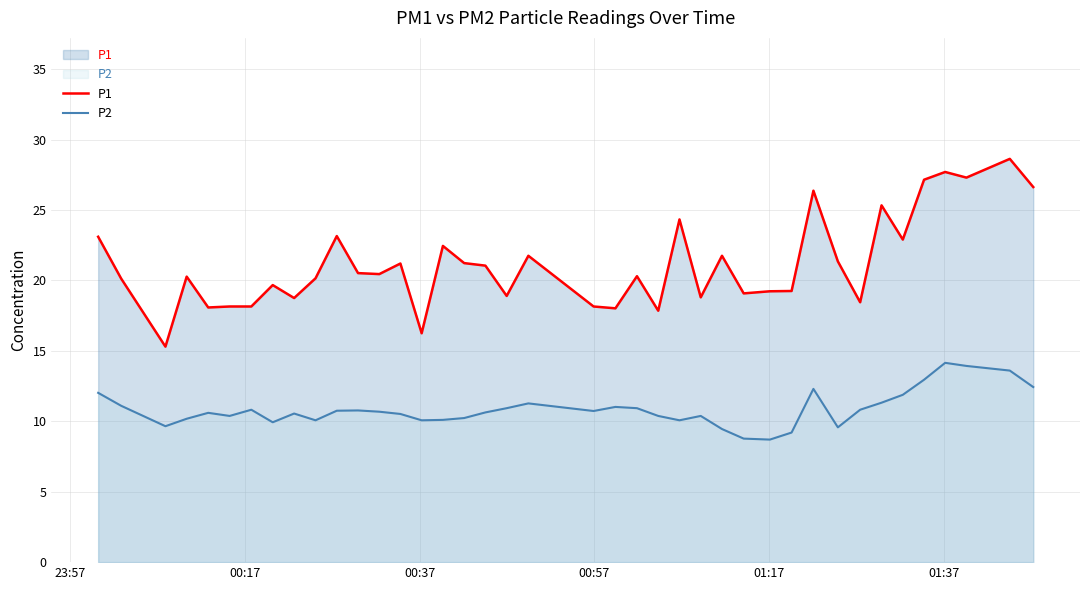

Rank the series by their maximum value, from highest to lowest.

P1, P2